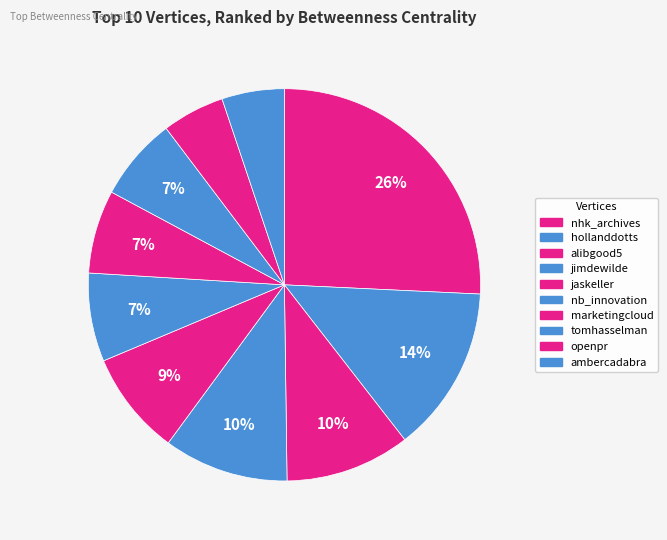

Rank the categories by value from lowest to highest.

openpr, ambercadabra, marketingcloud, tomhasselman, nb_innovation, jaskeller, alibgood5, jimdewilde, hollanddotts, nhk_archives